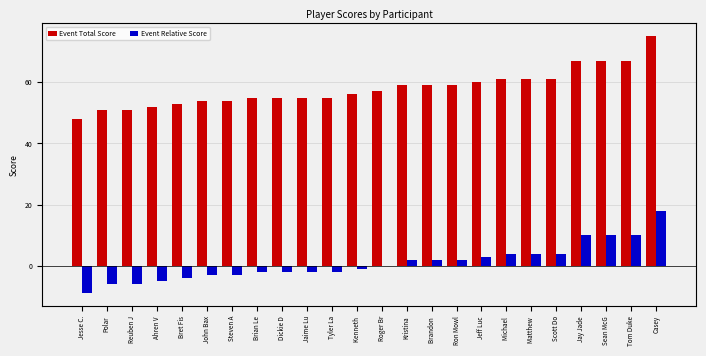

How many distinct data groups are displayed?

2